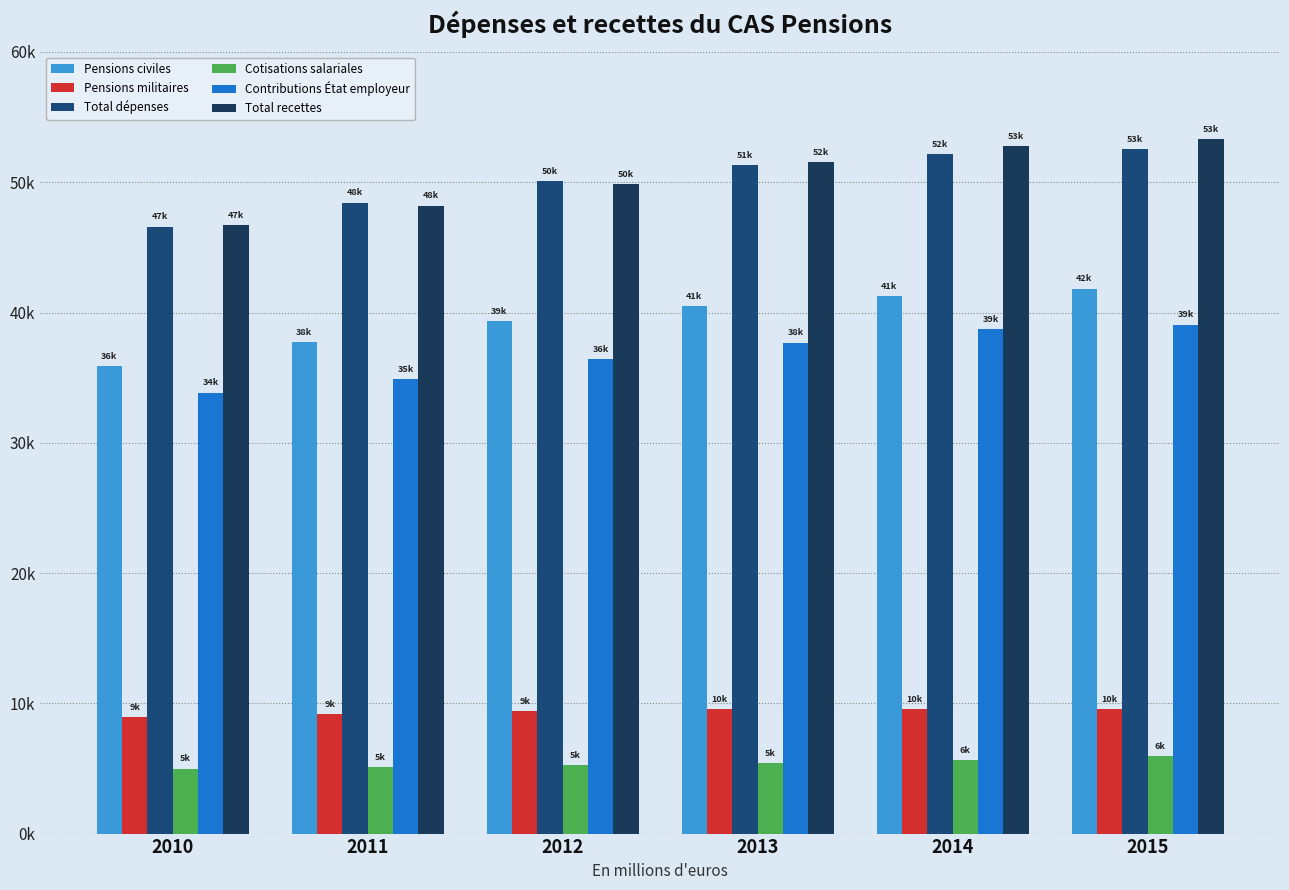

Are the bars horizontal?

No